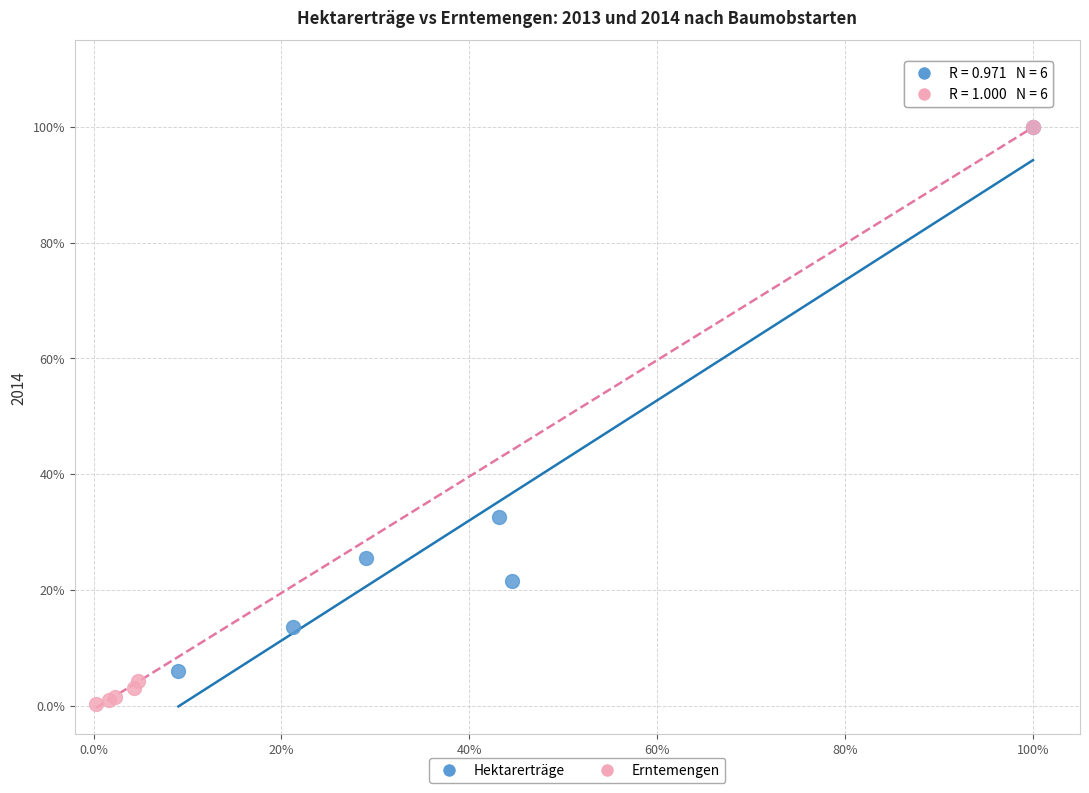

What are all the series names shown in the legend?

Hektarerträge, Erntemengen